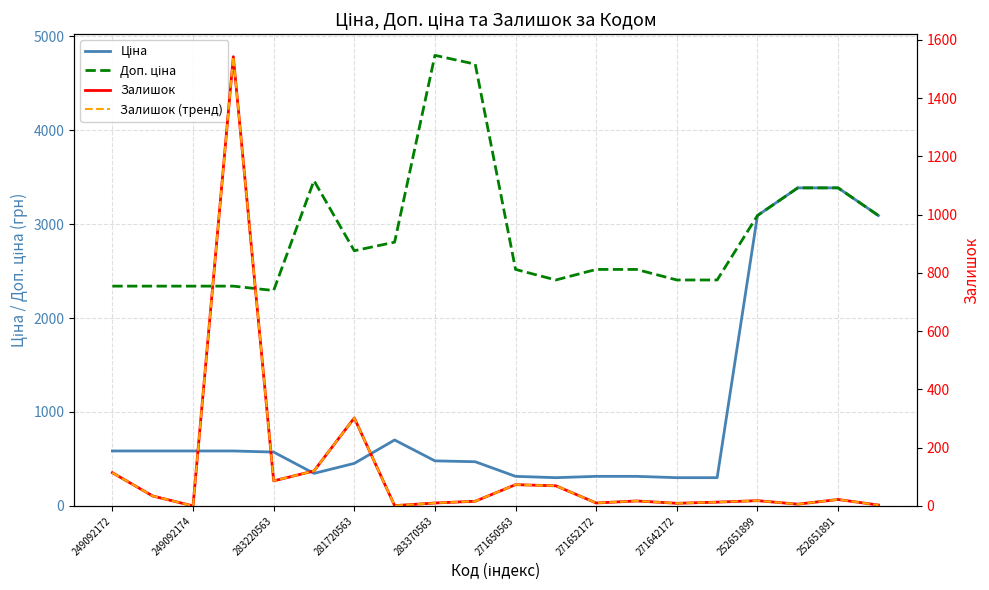

Reading right to left, what are all the values shown in this chart?

Ціна: 3091.3	3385.7	3385.7	3091.3	300.6	300.6	314.7	314.7	300.6	314.7	470.3	479.6	701.9	452.7	346.3	573.2	584.9	584.9	584.9	584.9
Доп. ціна: 3091.0	3386.0	3386.0	3091.0	2405.2	2405.2	2517.5	2517.5	2405.2	2517.5	4702.8	4796.4	2807.6	2716.4	3462.7	2292.9	2339.7	2339.7	2339.7	2339.7
Залишок: 3.0	22.0	6.0	18.0	13.0	9.0	17.0	10.0	69.0	73.0	16.0	10.0	1.0	302.0	120.0	86.0	1542.0	0.0	34.0	114.0
Залишок (тренд): 3.0	22.0	6.0	18.0	13.0	9.0	17.0	10.0	69.0	73.0	16.0	10.0	1.0	302.0	120.0	86.0	1542.0	0.0	34.0	114.0